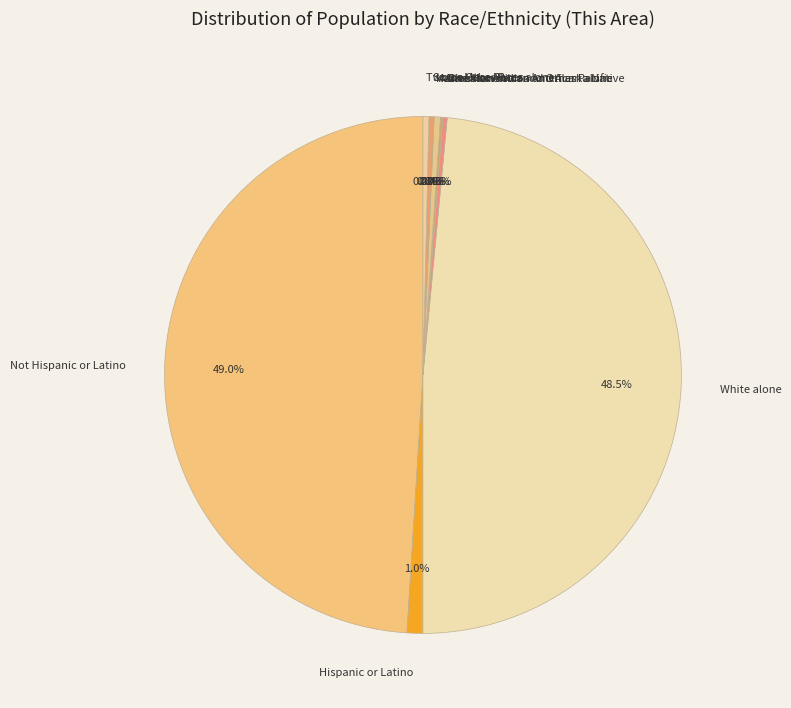

What percentage is NOT represented by American Indian and Alaska Native?

99.9%